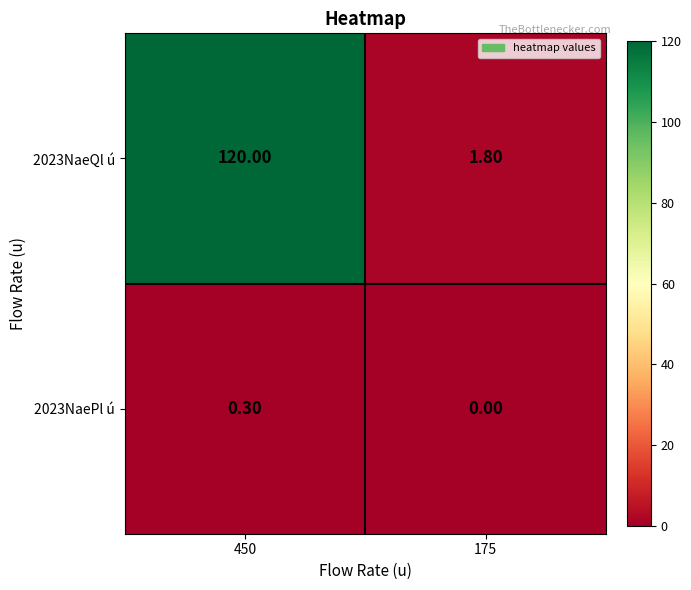

Which series has the largest range (max minus min)?

2023NaeQl ú